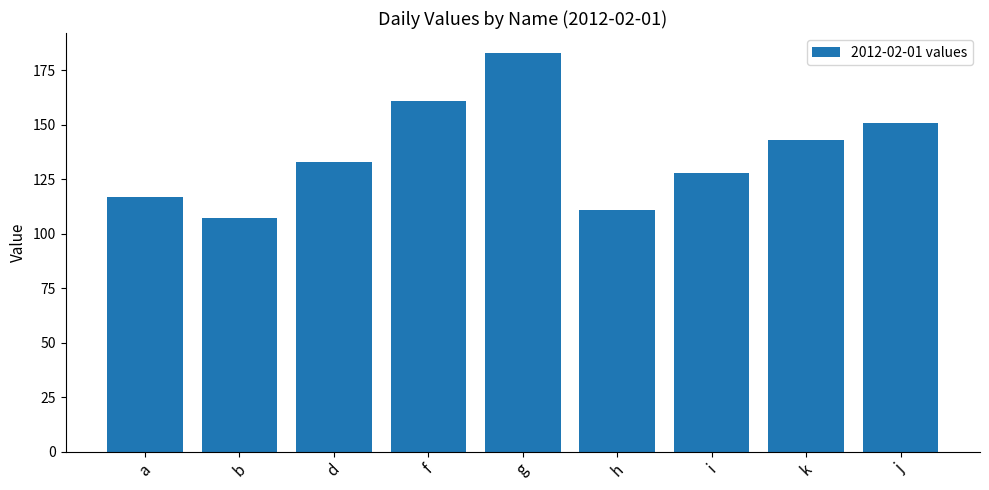

Reading left to right, what are all the values shown in this chart?

117	107	133	161	183	111	128	143	151